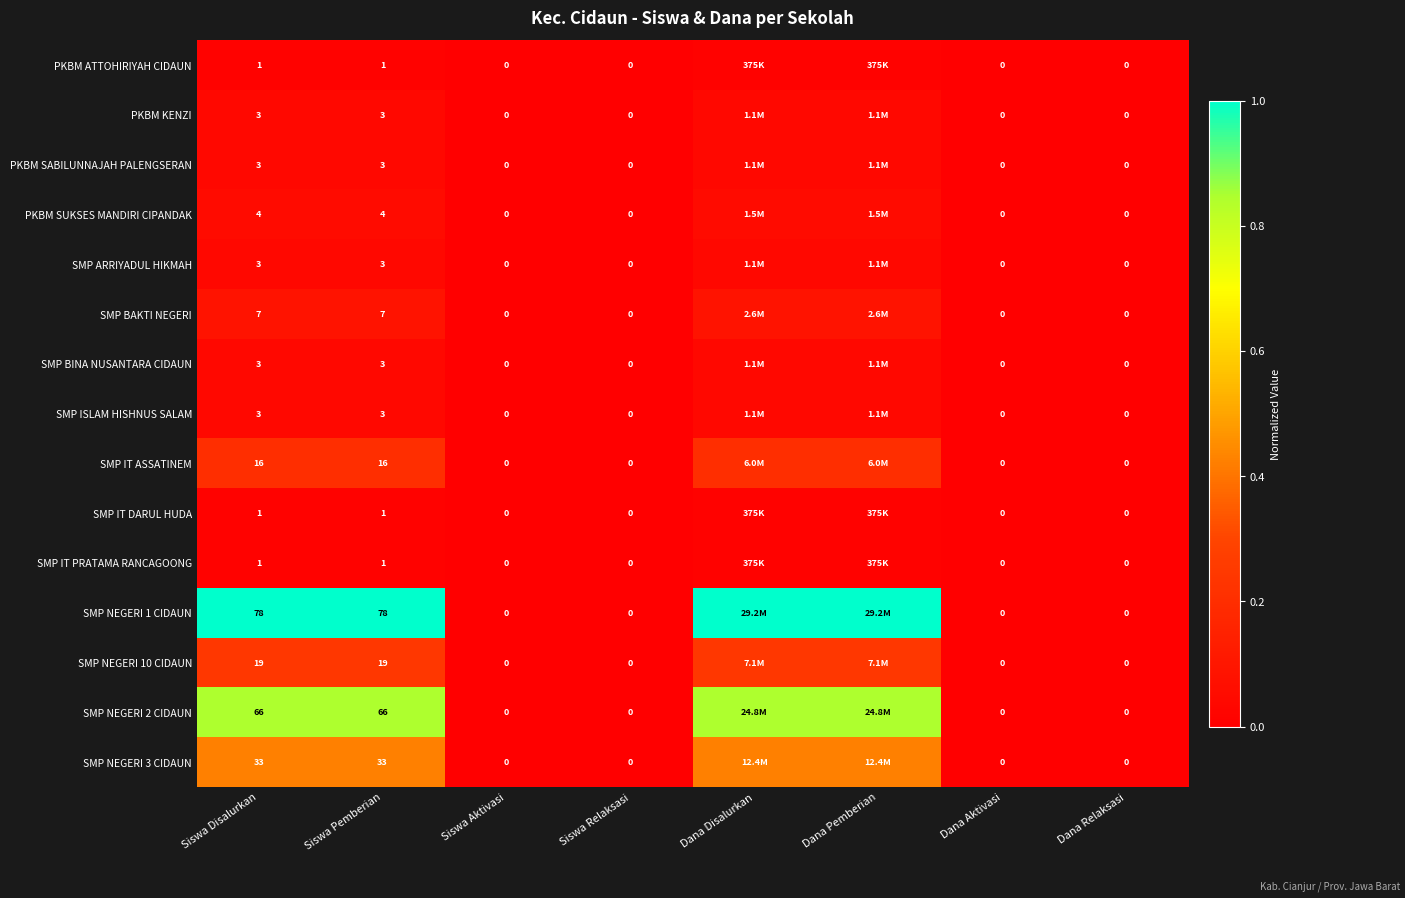

Is the value of SMP IT DARUL HUDA at Siswa Pemberian greater than the value of SMP NEGERI 1 CIDAUN at Dana Relaksasi?

Yes